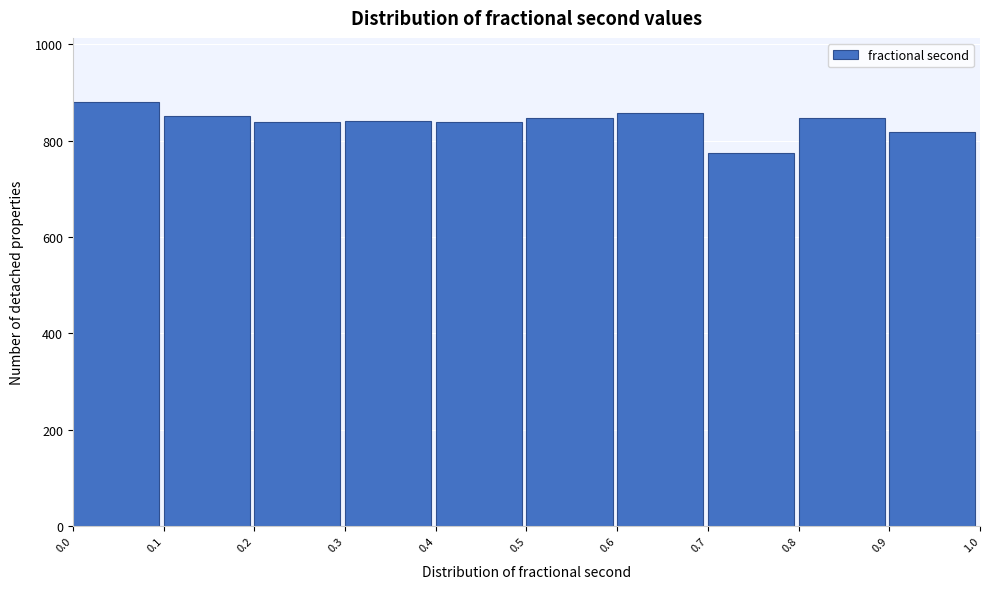

Reading left to right, list every bar in this chart as the range it spans on the x-axis followed by its height. The values are not printed on the chart, so give them approximately, as read against the axis.

0.0 to 0.1: 880
0.1 to 0.2: 860
0.2 to 0.3: 840
0.3 to 0.4: 840
0.4 to 0.5: 840
0.5 to 0.6: 840
0.6 to 0.7: 860
0.7 to 0.8: 780
0.8 to 0.9: 840
0.9 to 1.0: 820